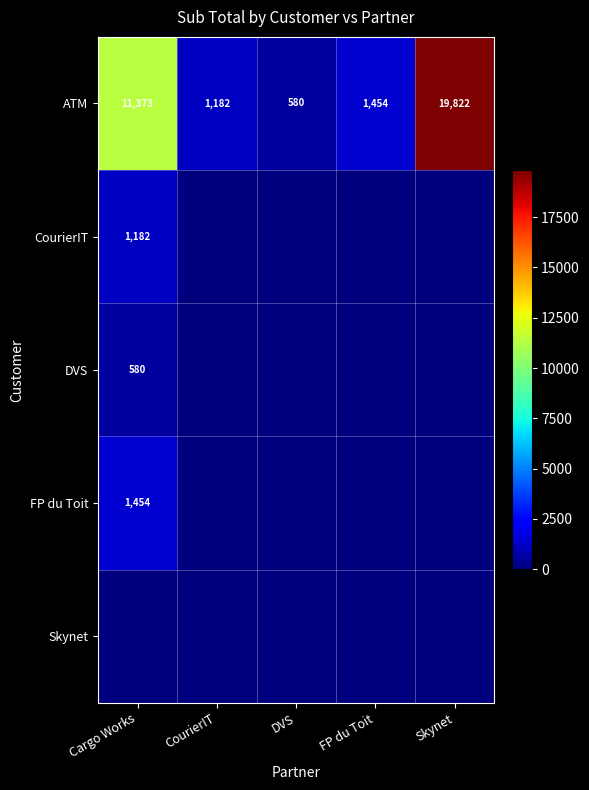

Which has a higher value, DVS or CourierIT?

CourierIT